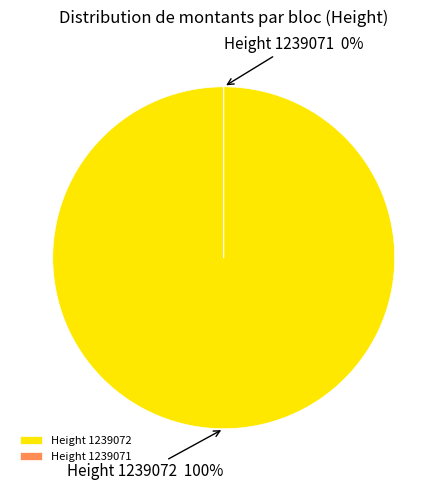

Is there any slice that represents more than half of the pie?

Yes